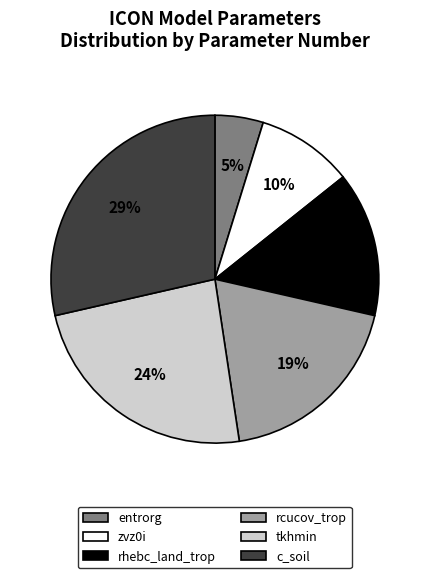

Which category has the biggest portion of the pie?

c_soil